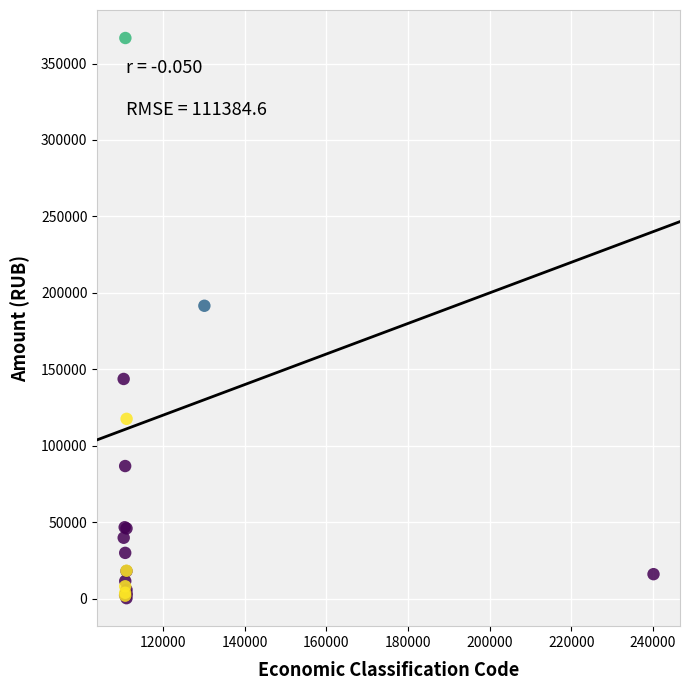

What Y value in the scatter plot is closest to 183502?

191560